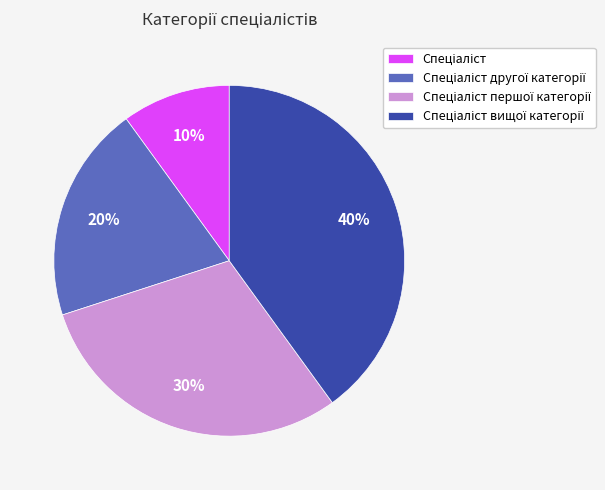

To the nearest percent, what is the difference between the largest and smallest slice percentages?

30%